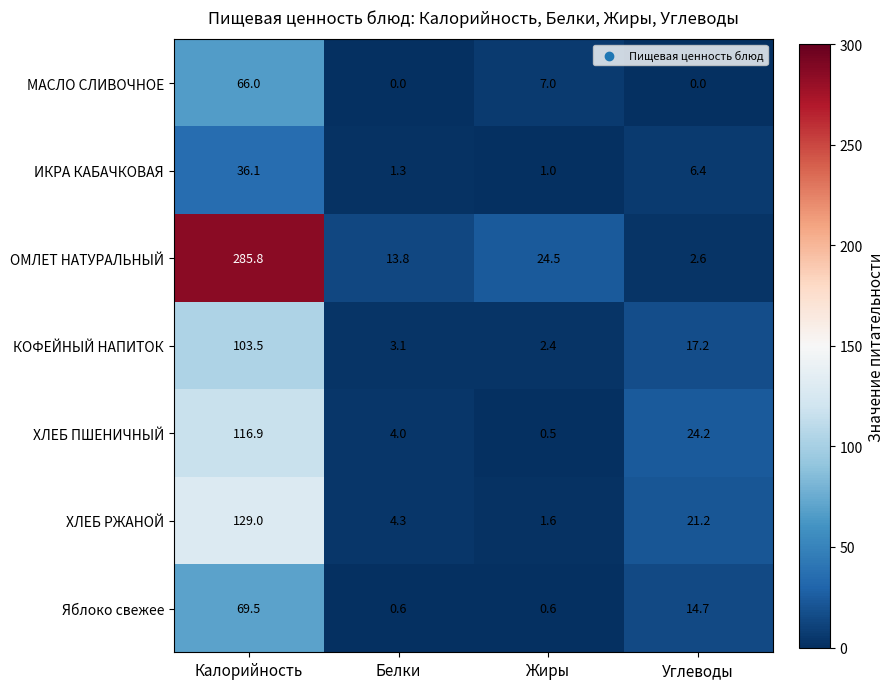

What is the spread (max minus min) of values at Калорийность?

249.7